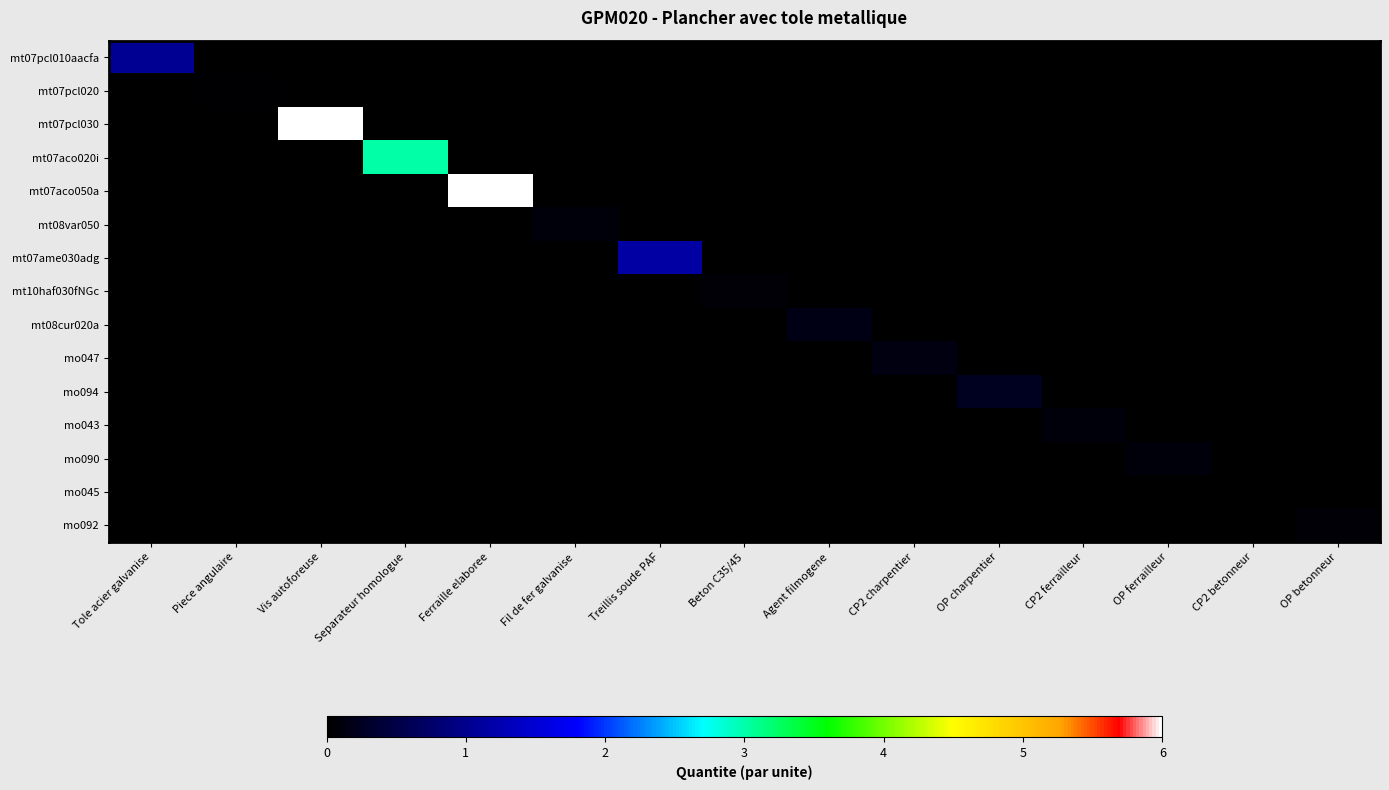

Reading left to right, extract all data points from this chart.

mt07pcl010aacfa: Tole acier galvanise=1.1	Piece angulaire=0.0	Vis autoforeuse=0.0	Separateur homologue=0.0	Ferraille elaboree=0.0	Fil de fer galvanise=0.0	Treillis soude PAF=0.0	Beton C35/45=0.0	Agent filmogene=0.0	CP2 charpentier=0.0	OP charpentier=0.0	CP2 ferrailleur=0.0	OP ferrailleur=0.0	CP2 betonneur=0.0	OP betonneur=0.0
mt07pcl020: Tole acier galvanise=0.0	Piece angulaire=0.0	Vis autoforeuse=0.0	Separateur homologue=0.0	Ferraille elaboree=0.0	Fil de fer galvanise=0.0	Treillis soude PAF=0.0	Beton C35/45=0.0	Agent filmogene=0.0	CP2 charpentier=0.0	OP charpentier=0.0	CP2 ferrailleur=0.0	OP ferrailleur=0.0	CP2 betonneur=0.0	OP betonneur=0.0
mt07pcl030: Tole acier galvanise=0.0	Piece angulaire=0.0	Vis autoforeuse=6.0	Separateur homologue=0.0	Ferraille elaboree=0.0	Fil de fer galvanise=0.0	Treillis soude PAF=0.0	Beton C35/45=0.0	Agent filmogene=0.0	CP2 charpentier=0.0	OP charpentier=0.0	CP2 ferrailleur=0.0	OP ferrailleur=0.0	CP2 betonneur=0.0	OP betonneur=0.0
mt07aco020i: Tole acier galvanise=0.0	Piece angulaire=0.0	Vis autoforeuse=0.0	Separateur homologue=3.0	Ferraille elaboree=0.0	Fil de fer galvanise=0.0	Treillis soude PAF=0.0	Beton C35/45=0.0	Agent filmogene=0.0	CP2 charpentier=0.0	OP charpentier=0.0	CP2 ferrailleur=0.0	OP ferrailleur=0.0	CP2 betonneur=0.0	OP betonneur=0.0
mt07aco050a: Tole acier galvanise=0.0	Piece angulaire=0.0	Vis autoforeuse=0.0	Separateur homologue=0.0	Ferraille elaboree=6.0	Fil de fer galvanise=0.0	Treillis soude PAF=0.0	Beton C35/45=0.0	Agent filmogene=0.0	CP2 charpentier=0.0	OP charpentier=0.0	CP2 ferrailleur=0.0	OP ferrailleur=0.0	CP2 betonneur=0.0	OP betonneur=0.0
mt08var050: Tole acier galvanise=0.0	Piece angulaire=0.0	Vis autoforeuse=0.0	Separateur homologue=0.0	Ferraille elaboree=0.0	Fil de fer galvanise=0.1	Treillis soude PAF=0.0	Beton C35/45=0.0	Agent filmogene=0.0	CP2 charpentier=0.0	OP charpentier=0.0	CP2 ferrailleur=0.0	OP ferrailleur=0.0	CP2 betonneur=0.0	OP betonneur=0.0
mt07ame030adg: Tole acier galvanise=0.0	Piece angulaire=0.0	Vis autoforeuse=0.0	Separateur homologue=0.0	Ferraille elaboree=0.0	Fil de fer galvanise=0.0	Treillis soude PAF=1.1	Beton C35/45=0.0	Agent filmogene=0.0	CP2 charpentier=0.0	OP charpentier=0.0	CP2 ferrailleur=0.0	OP ferrailleur=0.0	CP2 betonneur=0.0	OP betonneur=0.0
mt10haf030fNGc: Tole acier galvanise=0.0	Piece angulaire=0.0	Vis autoforeuse=0.0	Separateur homologue=0.0	Ferraille elaboree=0.0	Fil de fer galvanise=0.0	Treillis soude PAF=0.0	Beton C35/45=0.1	Agent filmogene=0.0	CP2 charpentier=0.0	OP charpentier=0.0	CP2 ferrailleur=0.0	OP ferrailleur=0.0	CP2 betonneur=0.0	OP betonneur=0.0
mt08cur020a: Tole acier galvanise=0.0	Piece angulaire=0.0	Vis autoforeuse=0.0	Separateur homologue=0.0	Ferraille elaboree=0.0	Fil de fer galvanise=0.0	Treillis soude PAF=0.0	Beton C35/45=0.0	Agent filmogene=0.1	CP2 charpentier=0.0	OP charpentier=0.0	CP2 ferrailleur=0.0	OP ferrailleur=0.0	CP2 betonneur=0.0	OP betonneur=0.0
mo047: Tole acier galvanise=0.0	Piece angulaire=0.0	Vis autoforeuse=0.0	Separateur homologue=0.0	Ferraille elaboree=0.0	Fil de fer galvanise=0.0	Treillis soude PAF=0.0	Beton C35/45=0.0	Agent filmogene=0.0	CP2 charpentier=0.1	OP charpentier=0.0	CP2 ferrailleur=0.0	OP ferrailleur=0.0	CP2 betonneur=0.0	OP betonneur=0.0
mo094: Tole acier galvanise=0.0	Piece angulaire=0.0	Vis autoforeuse=0.0	Separateur homologue=0.0	Ferraille elaboree=0.0	Fil de fer galvanise=0.0	Treillis soude PAF=0.0	Beton C35/45=0.0	Agent filmogene=0.0	CP2 charpentier=0.0	OP charpentier=0.2	CP2 ferrailleur=0.0	OP ferrailleur=0.0	CP2 betonneur=0.0	OP betonneur=0.0
mo043: Tole acier galvanise=0.0	Piece angulaire=0.0	Vis autoforeuse=0.0	Separateur homologue=0.0	Ferraille elaboree=0.0	Fil de fer galvanise=0.0	Treillis soude PAF=0.0	Beton C35/45=0.0	Agent filmogene=0.0	CP2 charpentier=0.0	OP charpentier=0.0	CP2 ferrailleur=0.1	OP ferrailleur=0.0	CP2 betonneur=0.0	OP betonneur=0.0
mo090: Tole acier galvanise=0.0	Piece angulaire=0.0	Vis autoforeuse=0.0	Separateur homologue=0.0	Ferraille elaboree=0.0	Fil de fer galvanise=0.0	Treillis soude PAF=0.0	Beton C35/45=0.0	Agent filmogene=0.0	CP2 charpentier=0.0	OP charpentier=0.0	CP2 ferrailleur=0.0	OP ferrailleur=0.1	CP2 betonneur=0.0	OP betonneur=0.0
mo045: Tole acier galvanise=0.0	Piece angulaire=0.0	Vis autoforeuse=0.0	Separateur homologue=0.0	Ferraille elaboree=0.0	Fil de fer galvanise=0.0	Treillis soude PAF=0.0	Beton C35/45=0.0	Agent filmogene=0.0	CP2 charpentier=0.0	OP charpentier=0.0	CP2 ferrailleur=0.0	OP ferrailleur=0.0	CP2 betonneur=0.0	OP betonneur=0.0
mo092: Tole acier galvanise=0.0	Piece angulaire=0.0	Vis autoforeuse=0.0	Separateur homologue=0.0	Ferraille elaboree=0.0	Fil de fer galvanise=0.0	Treillis soude PAF=0.0	Beton C35/45=0.0	Agent filmogene=0.0	CP2 charpentier=0.0	OP charpentier=0.0	CP2 ferrailleur=0.0	OP ferrailleur=0.0	CP2 betonneur=0.0	OP betonneur=0.1